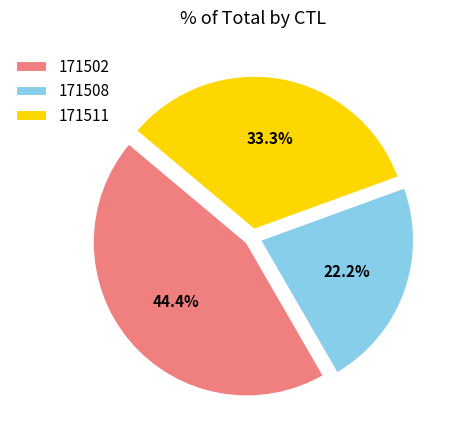

To the nearest percent, what is the difference between the largest and smallest slice percentages?

22%